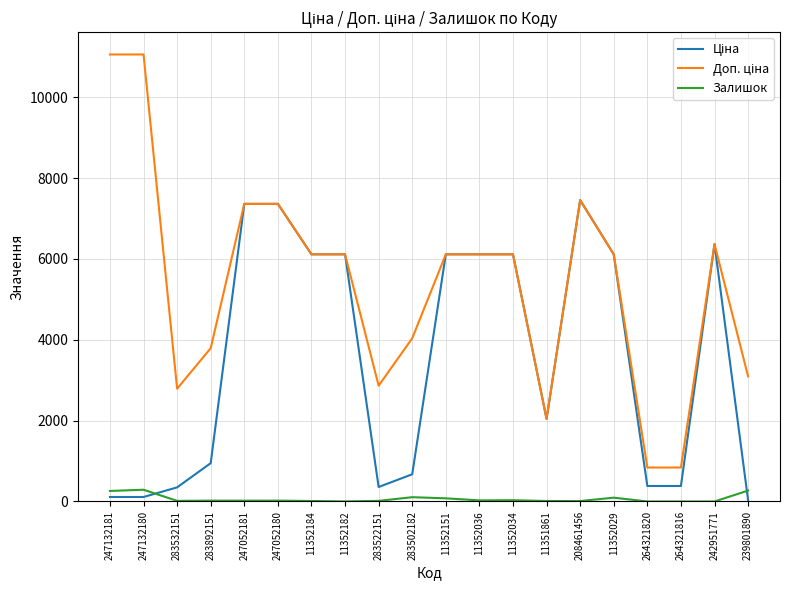

What is the greatest value displayed?

11055.0